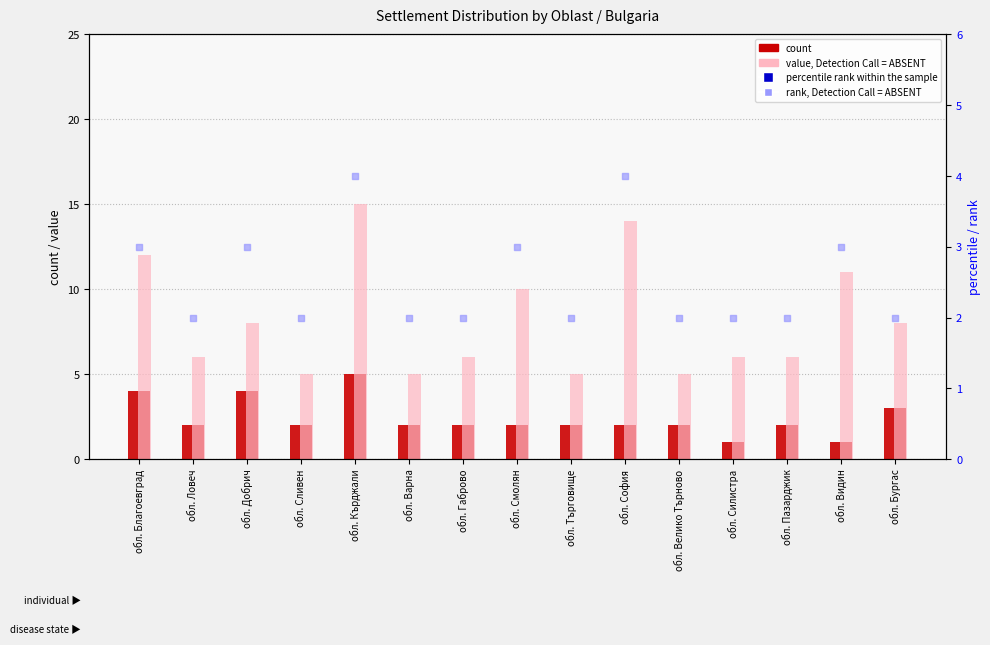

Which series has the largest total across all categories?

percentile rank within the sample